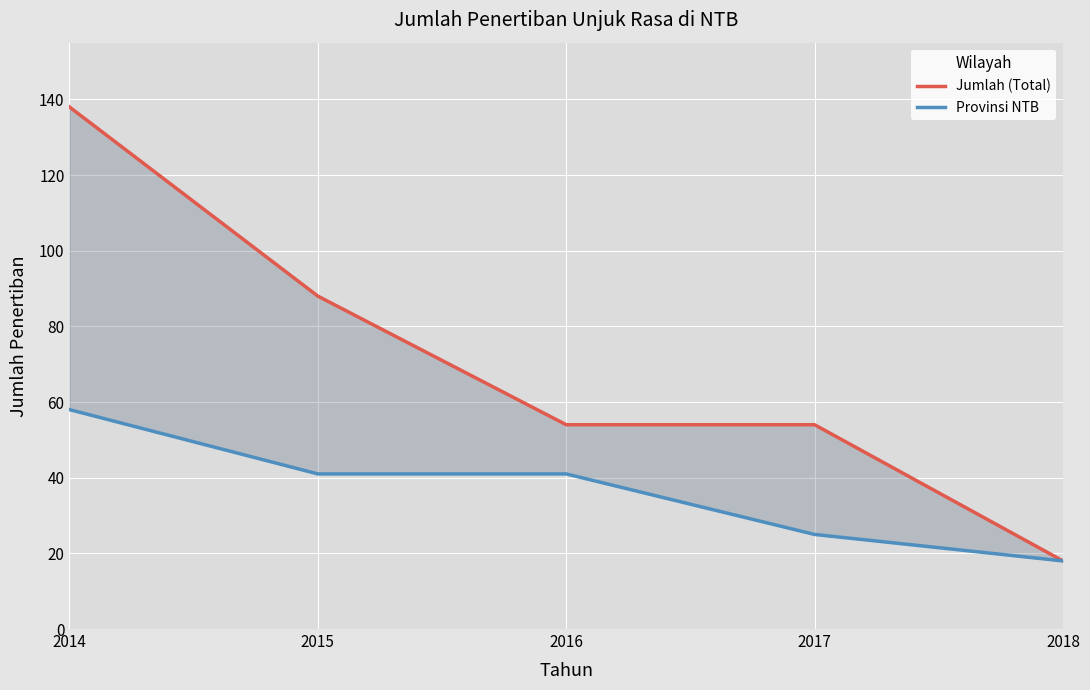

What is the value of the Jumlah (Total) point at the 4th from the left?

54